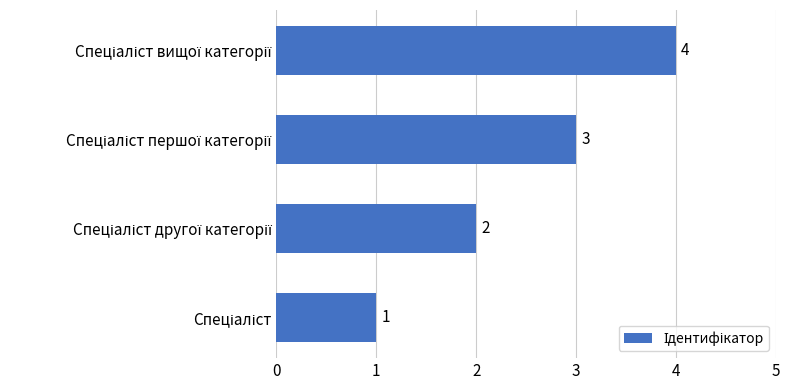

How many values are between 2 and 4?

3